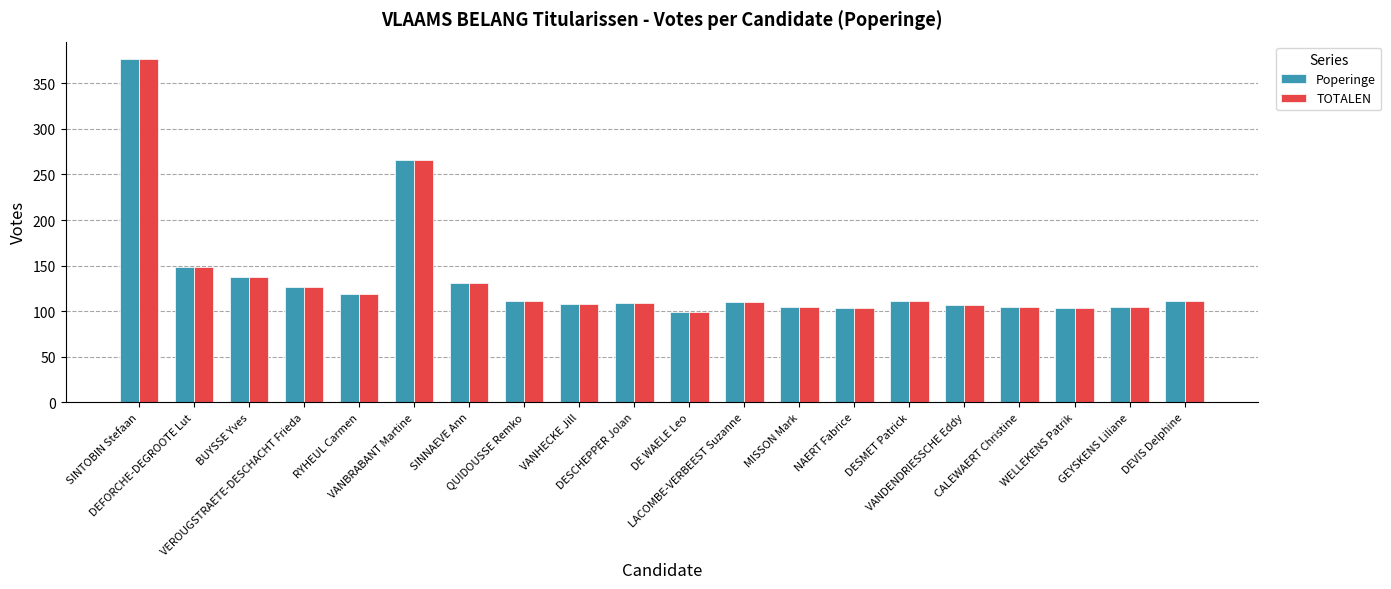

At how many categories does at least one series exceed 135?

4